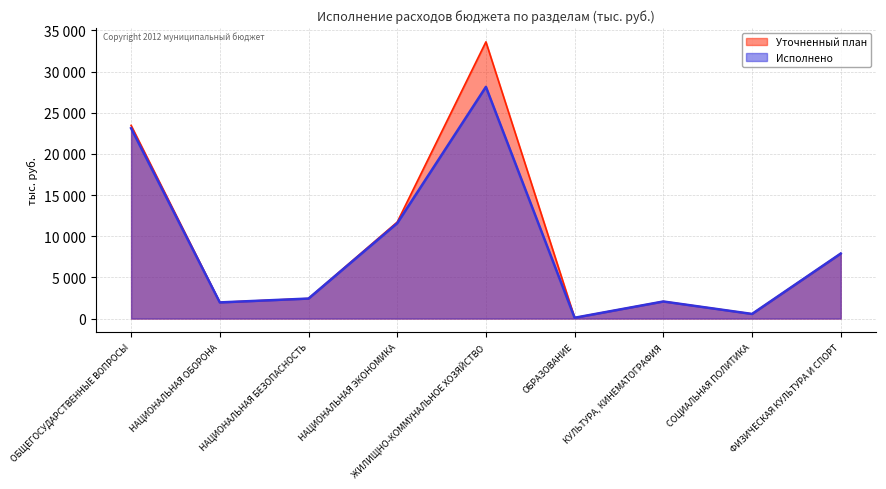

What is the lowest value of the Уточненный план series?

98.4